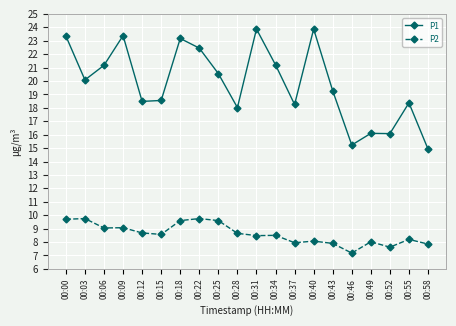

What is the total value across all series at 00:34?

29.7